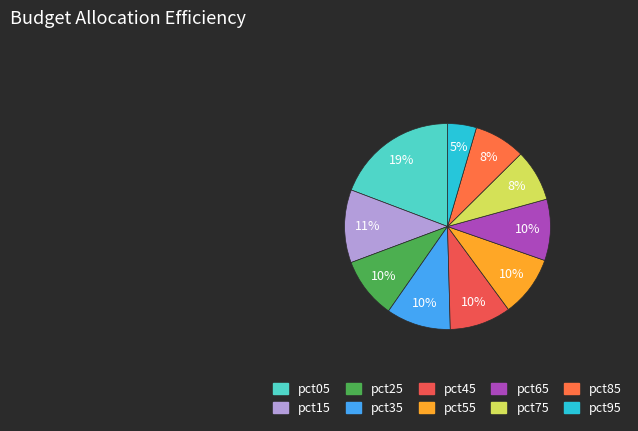

The pct45 slice represents 23% of the pie. True or false?

False